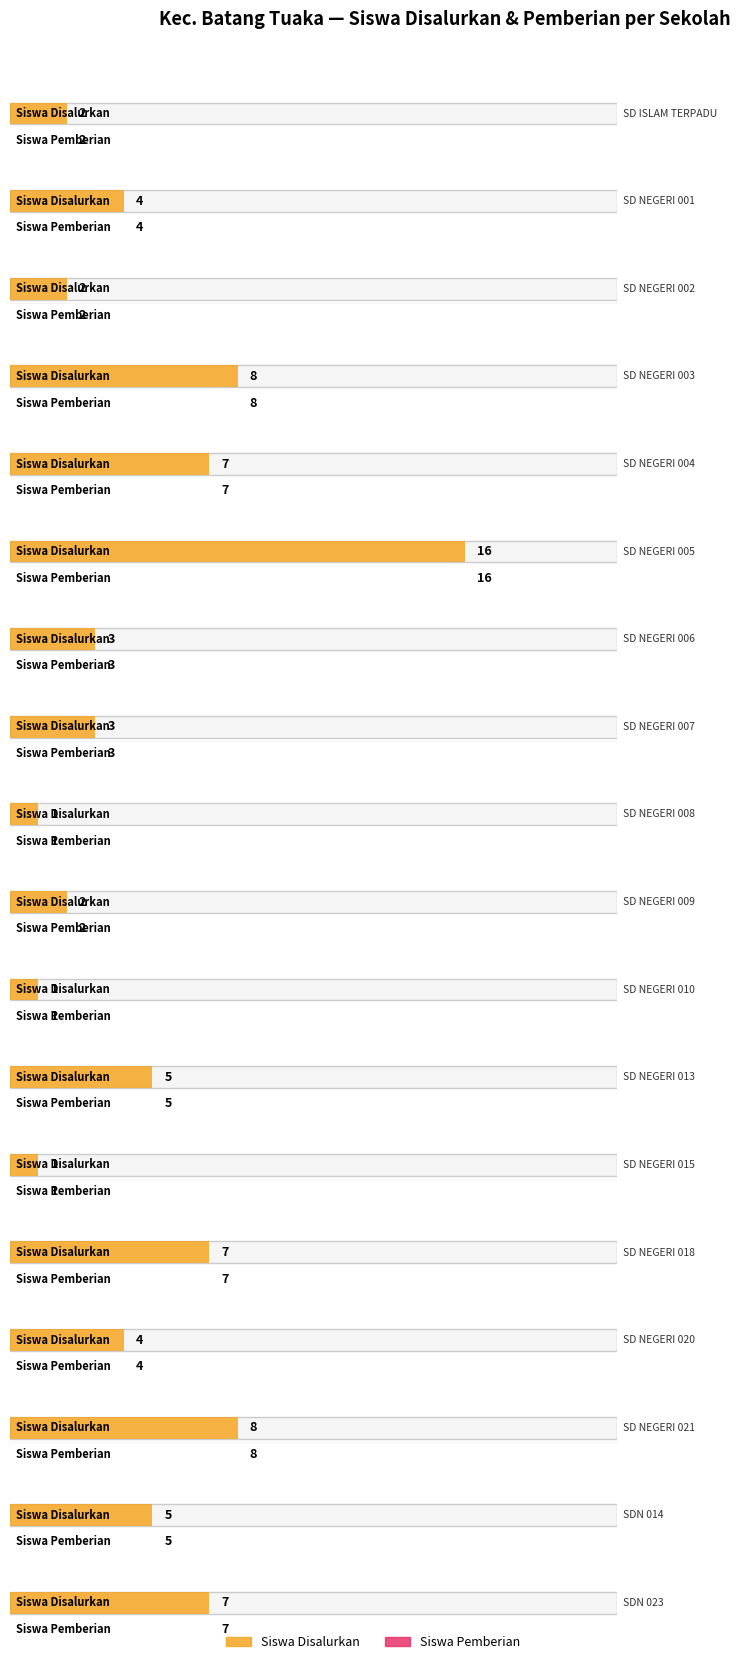

At how many categories does at least one series exceed 8?

1